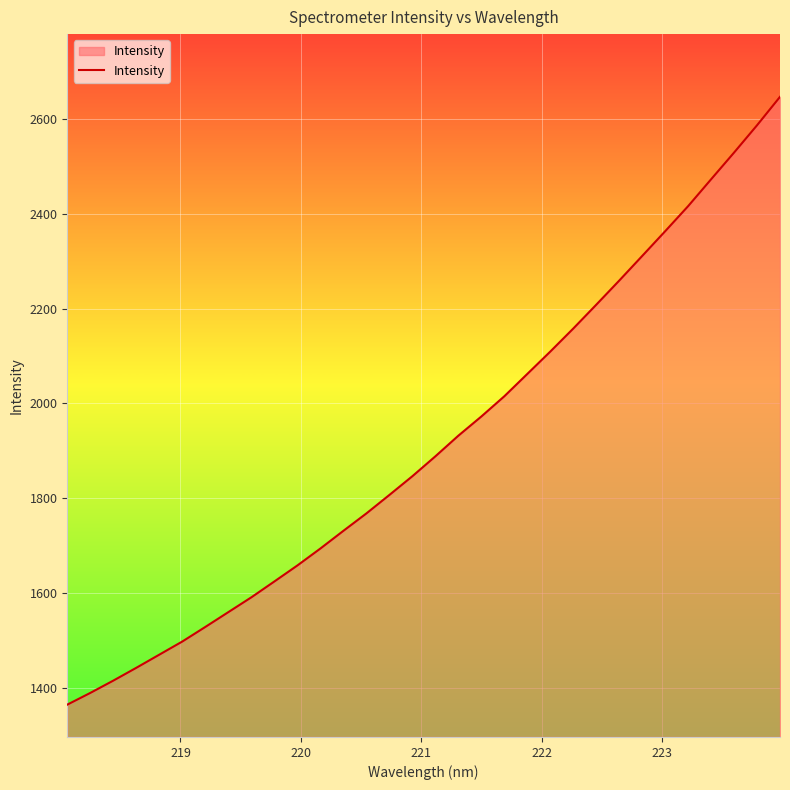

True or false: the data has more than 2 interior local peaks.

False